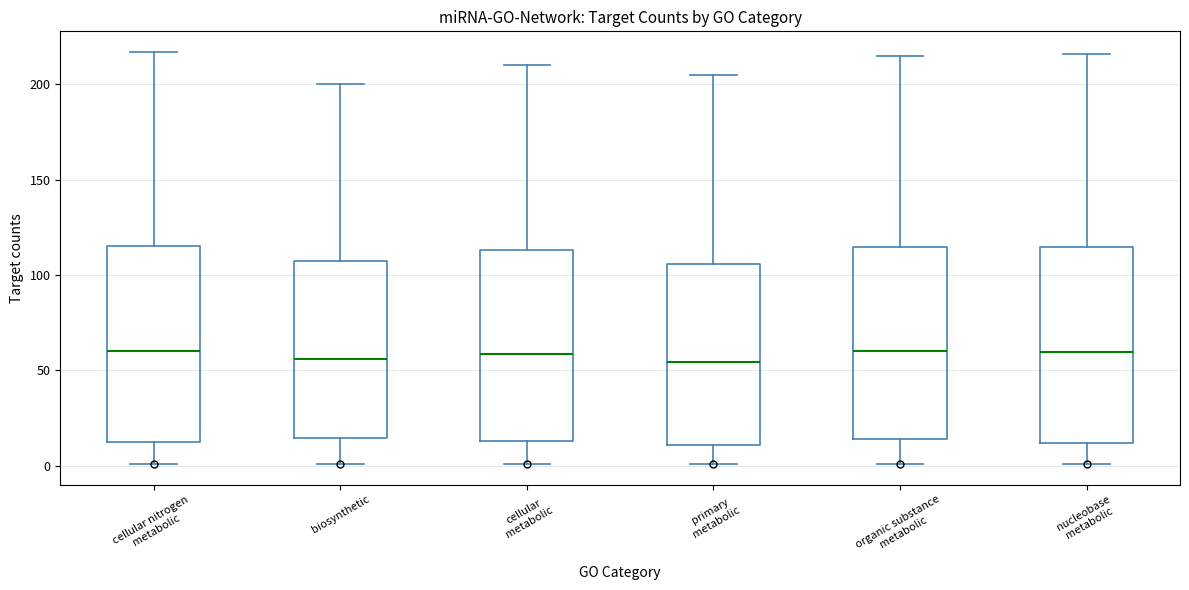

Where is the lower edge of the box for primary metabolic on the y-axis? The values are not printed on the chart, so give them approximately, as read against the axis.

10